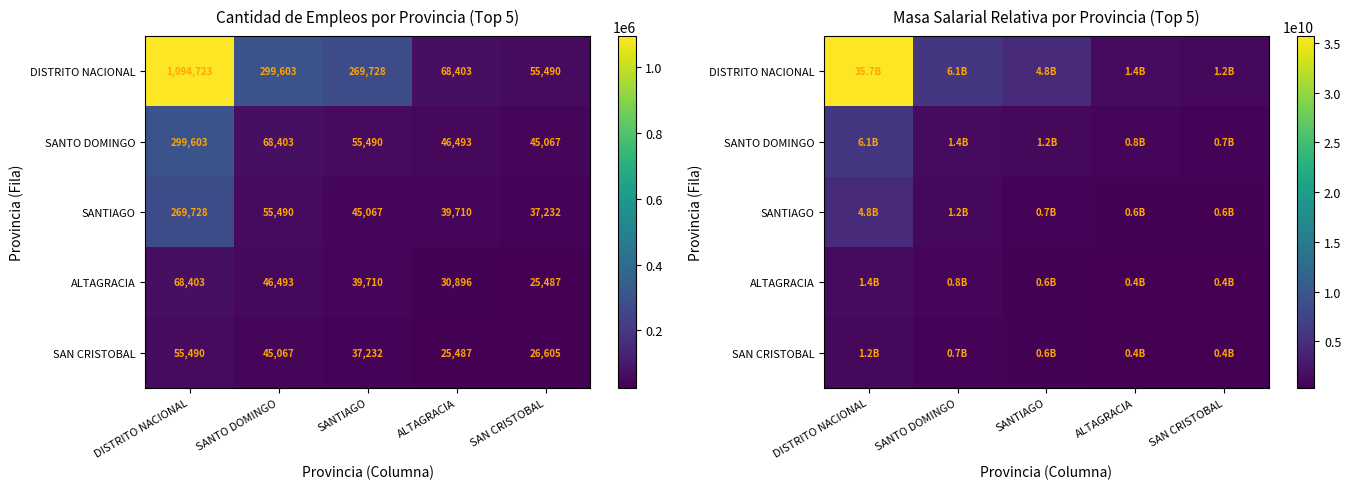

Which series has the largest range (max minus min)?

DISTRITO NACIONAL